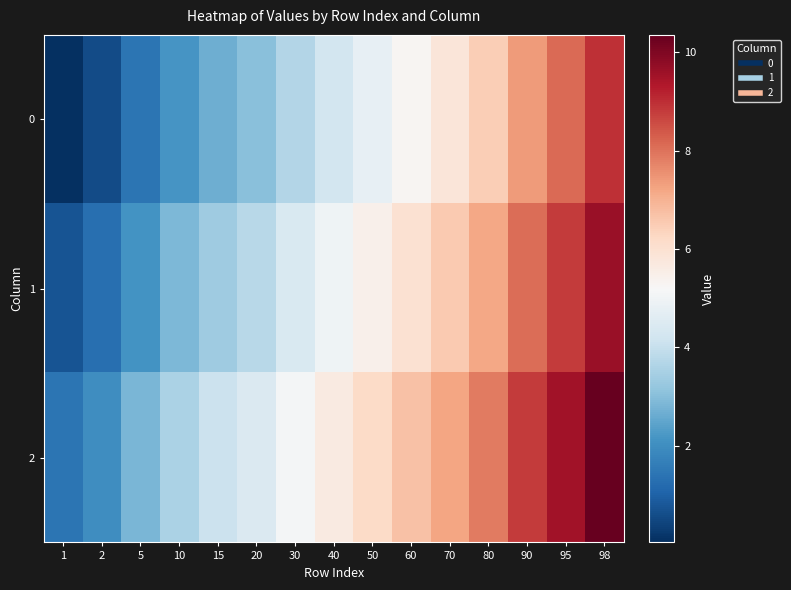

Which category has the lowest value across all series?

1